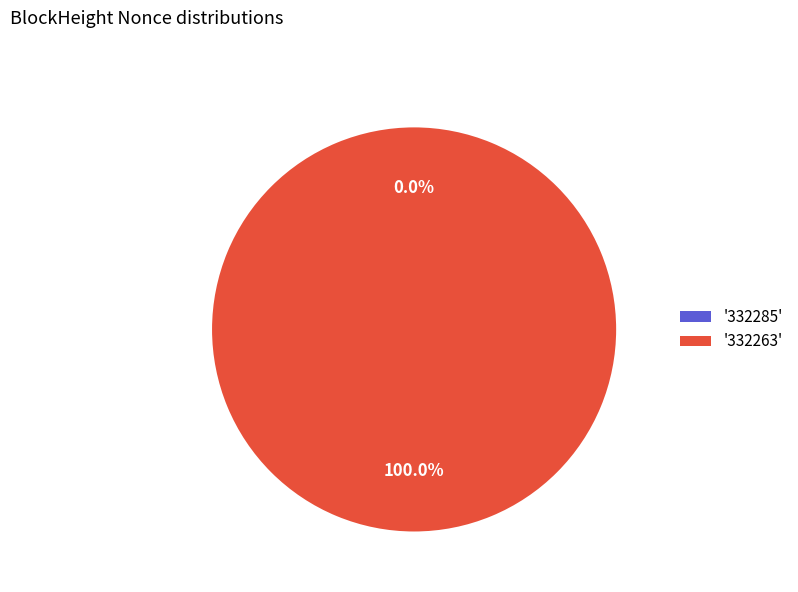

Is 332263 the majority of the pie?

Yes